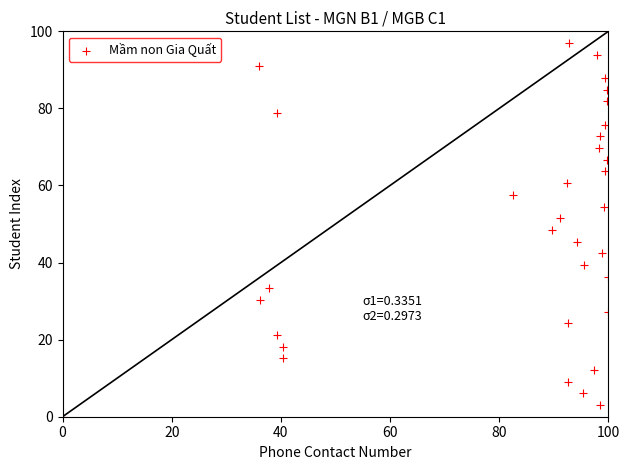

What is the range of Y values (max minus min)?

100.0